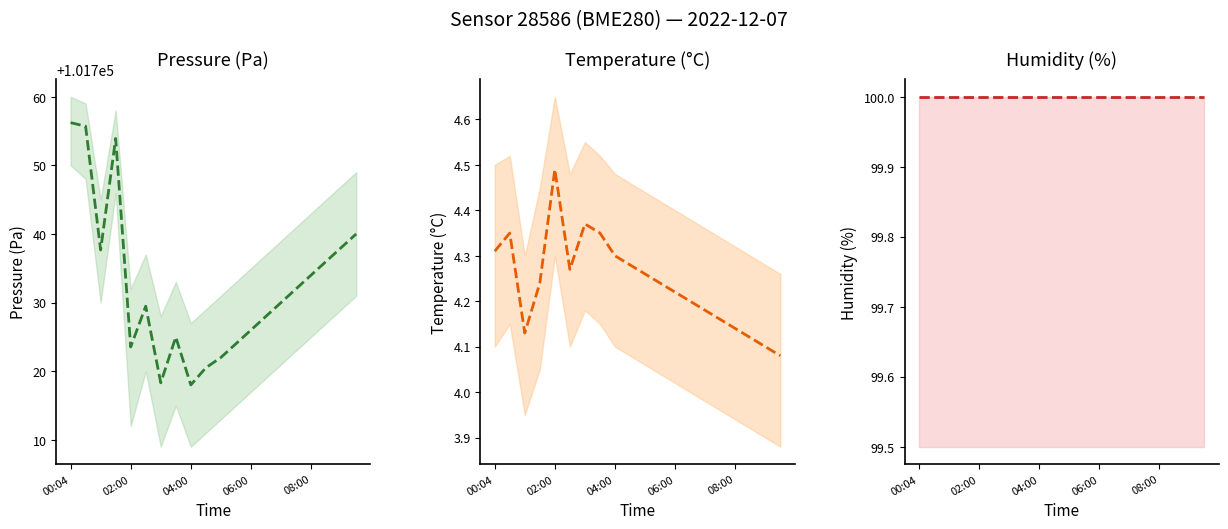

What is the greatest value displayed?

101756.2